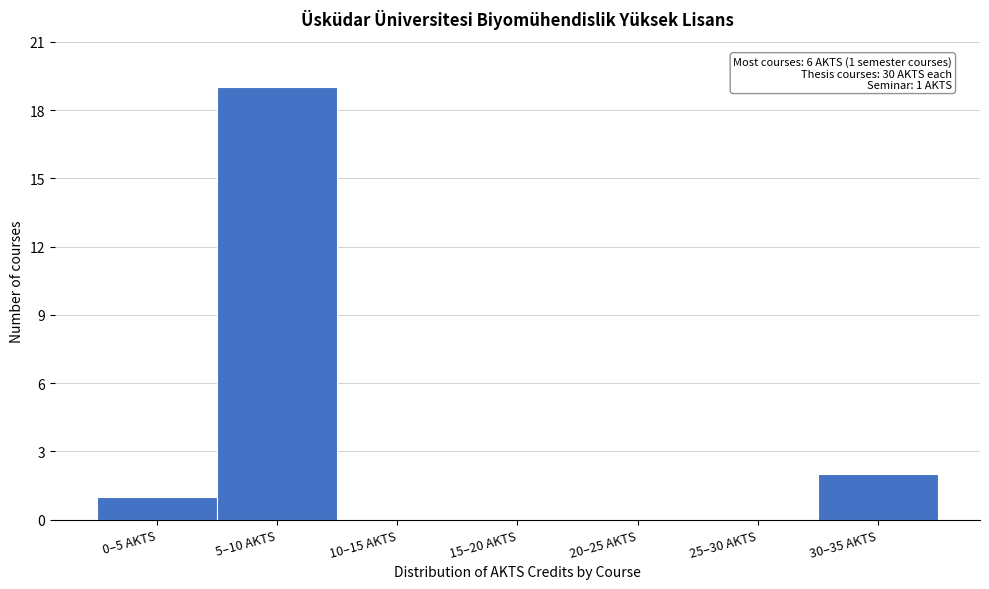

Reading right to left, list all the values displayed in this chart.

30–35 AKTS=2	25–30 AKTS=0	20–25 AKTS=0	15–20 AKTS=0	10–15 AKTS=0	5–10 AKTS=19	0–5 AKTS=1